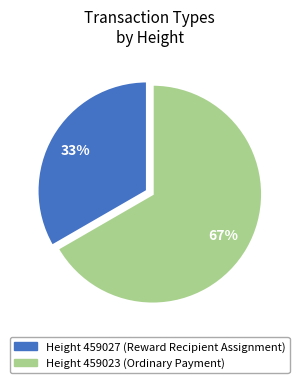

To the nearest percent, what is the average slice percentage?

50%